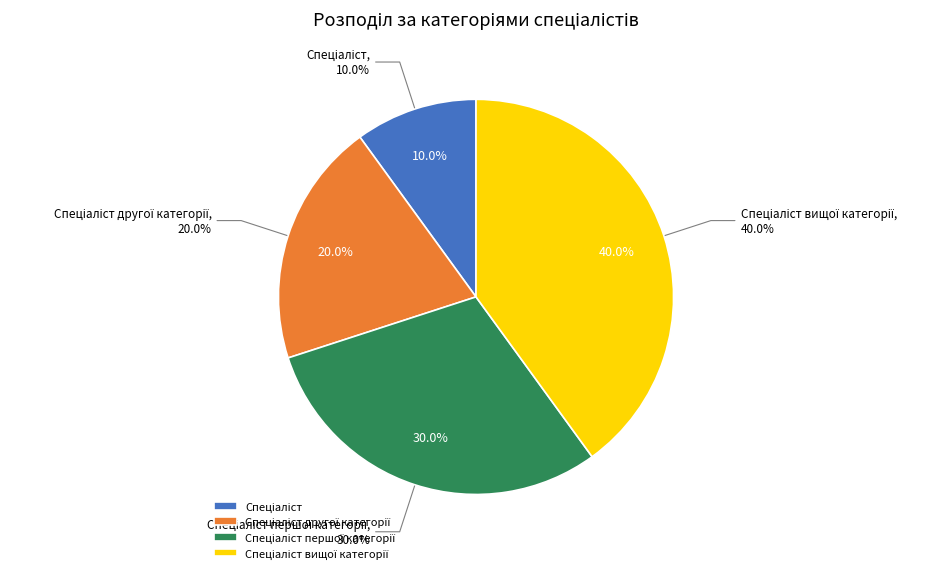

Is it true that Спеціаліст першої категорії is 30% of the pie?

True